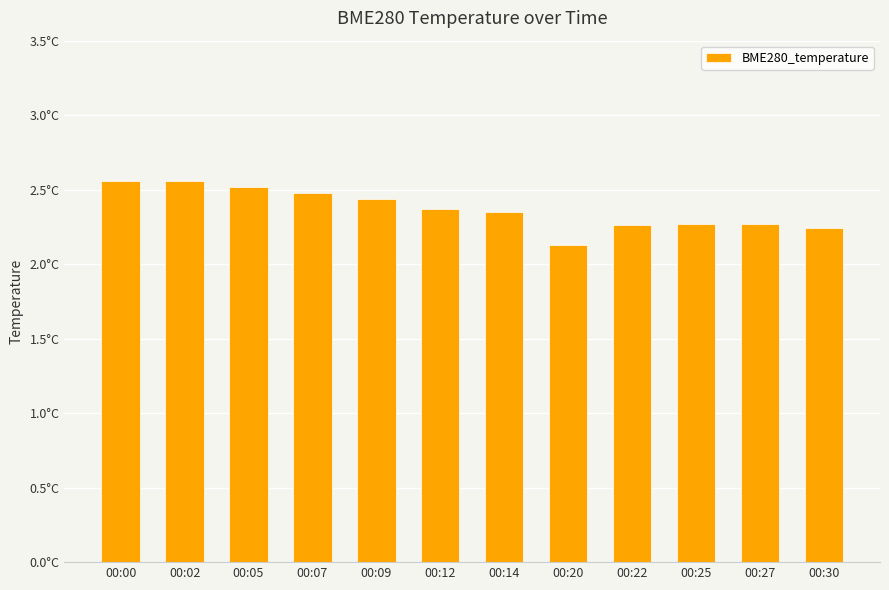

Does the chart contain any negative values?

No